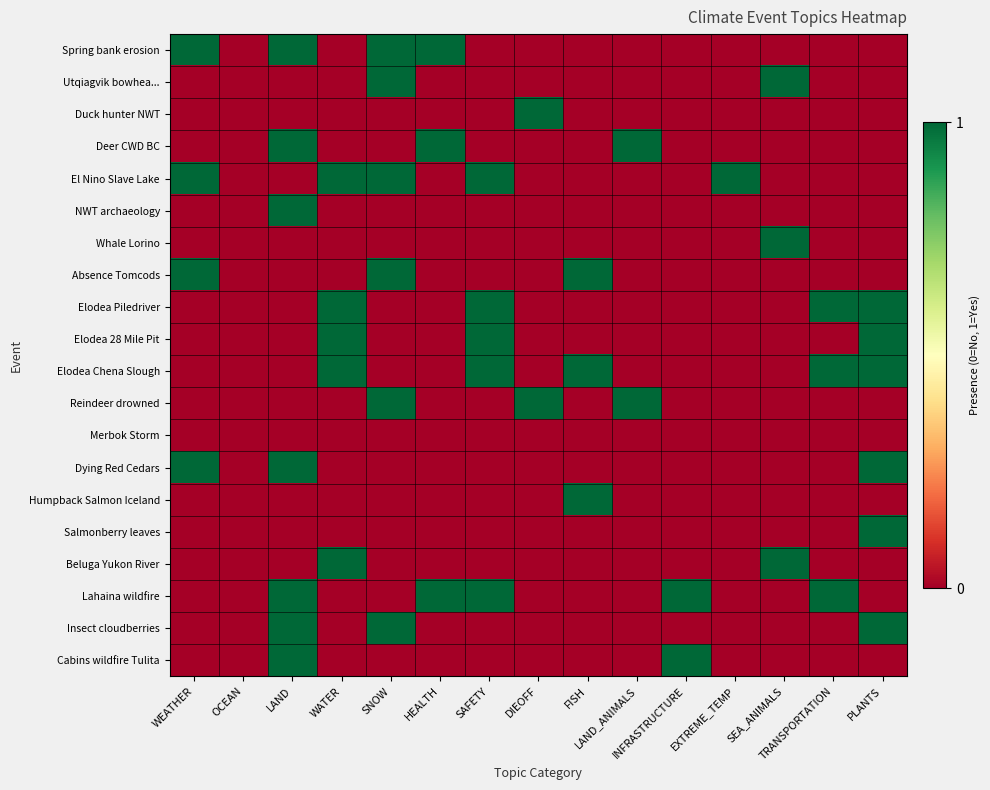

What is the spread (max minus min) of values at TRANSPORTATION?

1